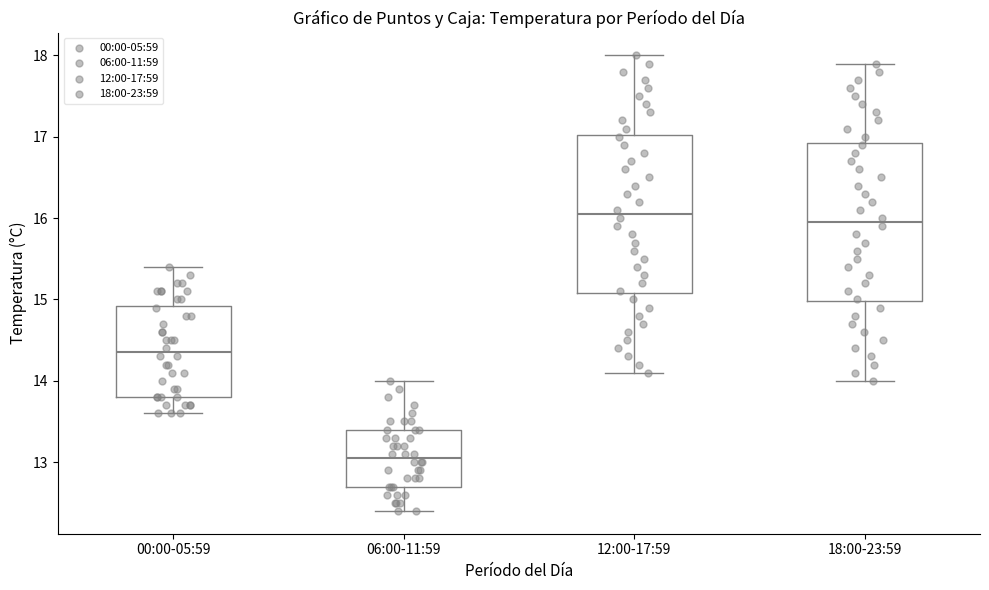

Which box has the lowest median line?

06:00-11:59